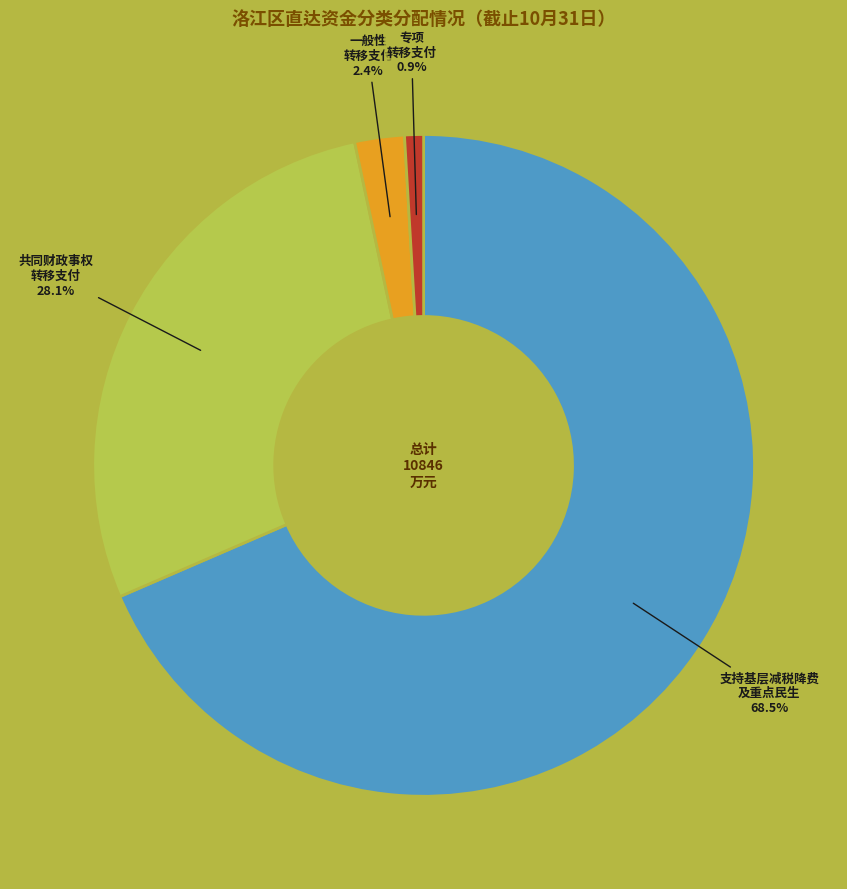

What is the largest slice in the pie chart?

支持基层减税降费 及重点民生